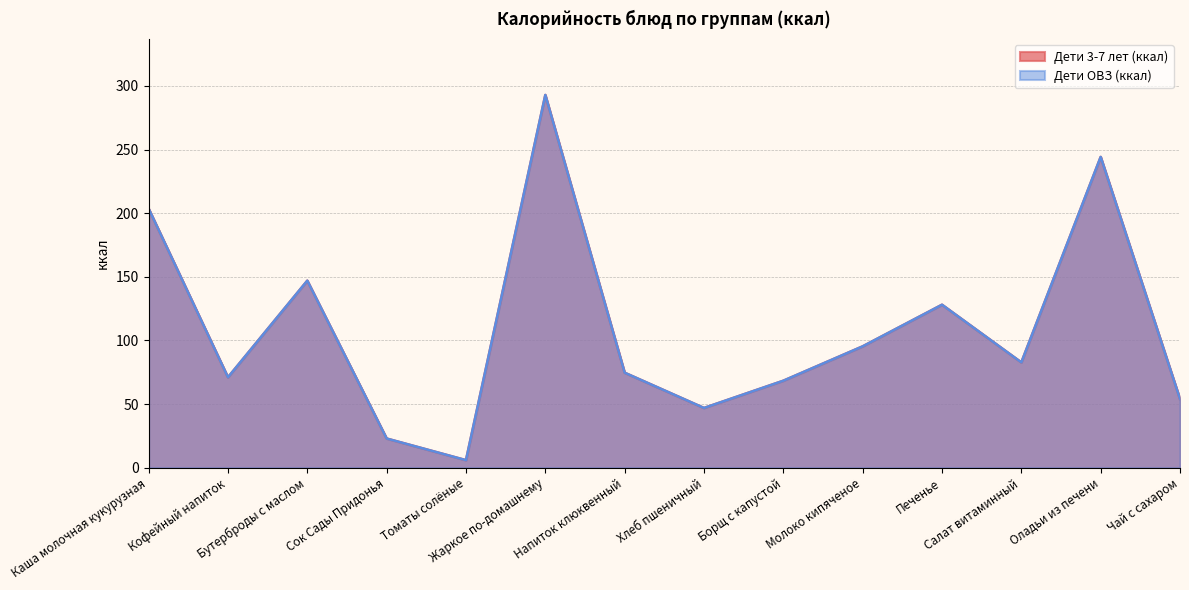

True or false: Дети ОВЗ (ккал) has a value of 71.1 at Кофейный напиток.

True